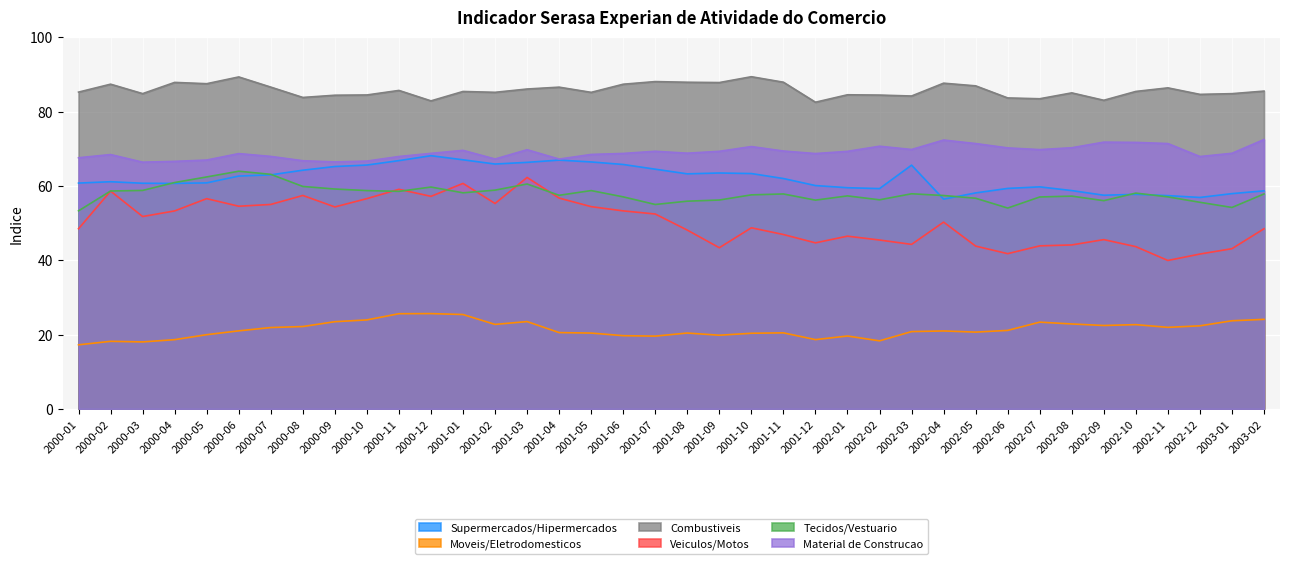

What is the difference between the highest and lowest values at 2001-03?

62.6